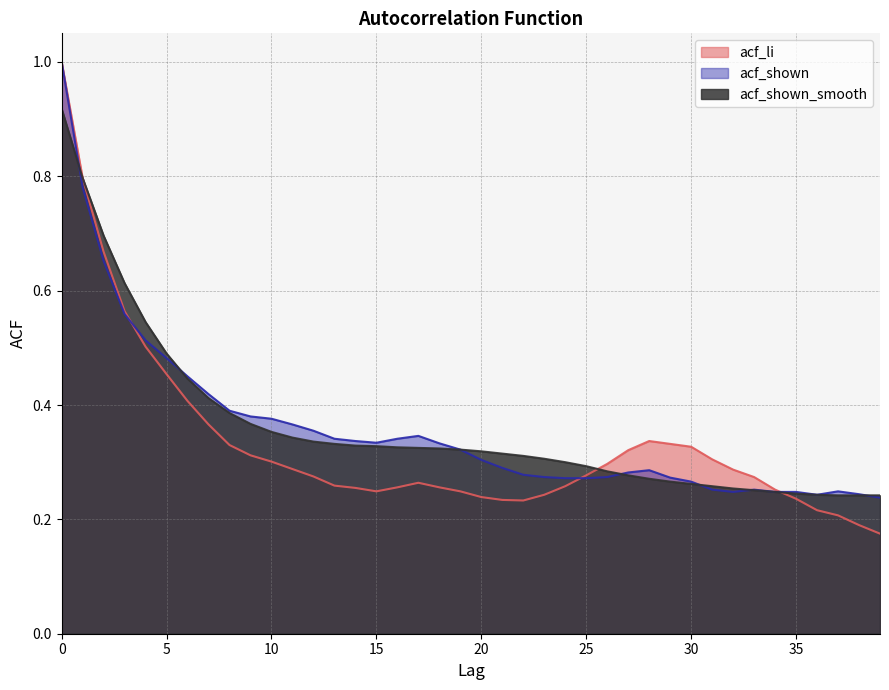

What is the average value of the acf_shown_smooth series?

0.4